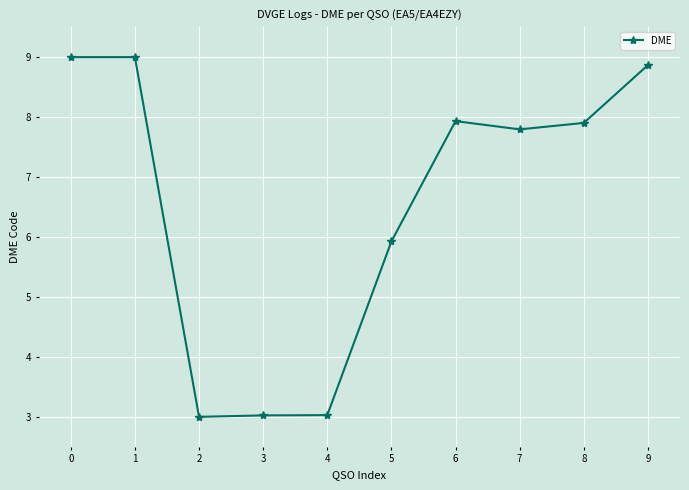

Count the number of categories in the chart.

10